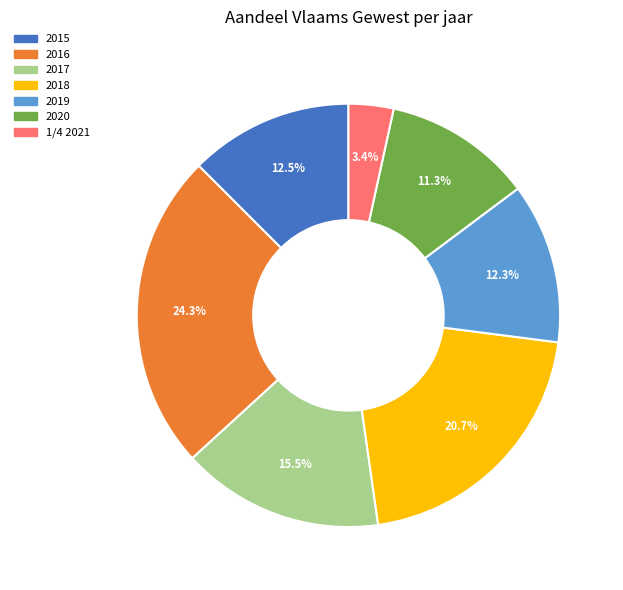

Count the number of slices in the pie.

7